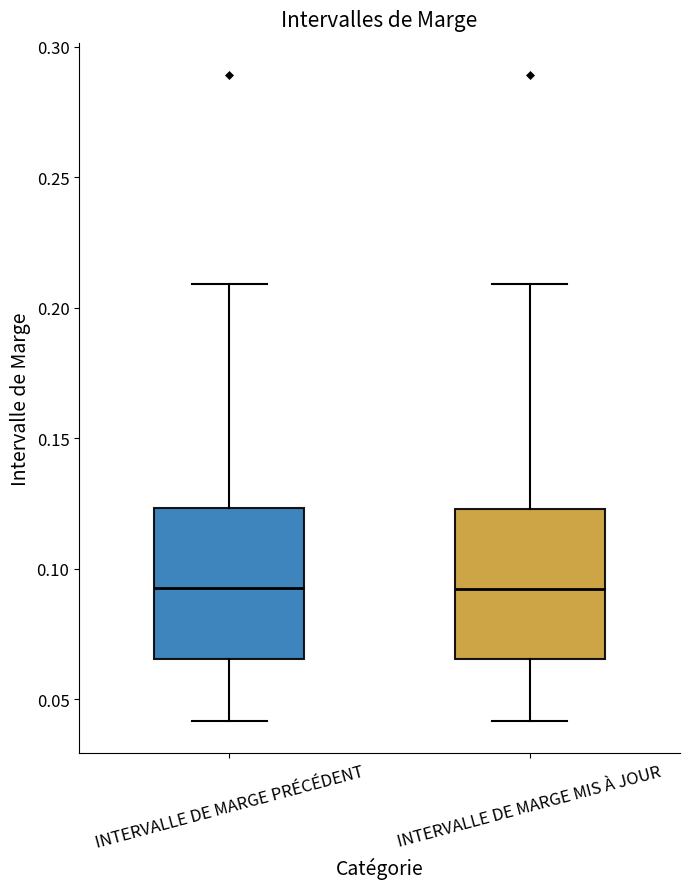

Where does the median line of the box for INTERVALLE DE MARGE MIS À JOUR sit on the y-axis? The values are not printed on the chart, so give them approximately, as read against the axis.

0.090